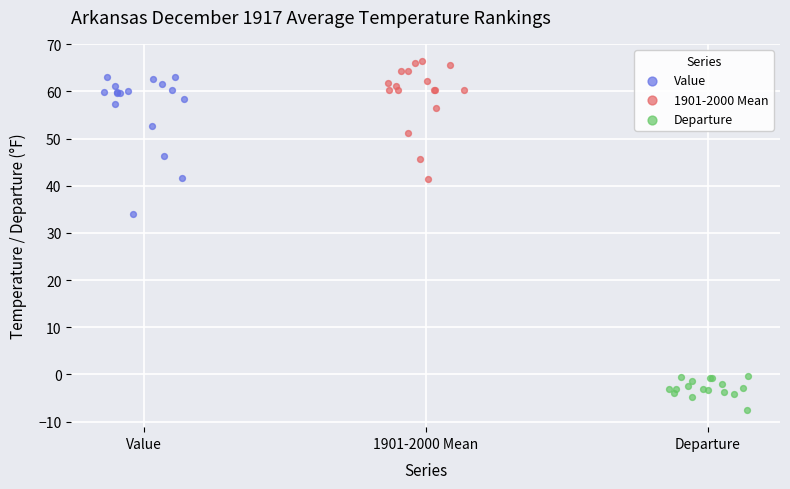

Which series has the widest spread of Y values?

Value